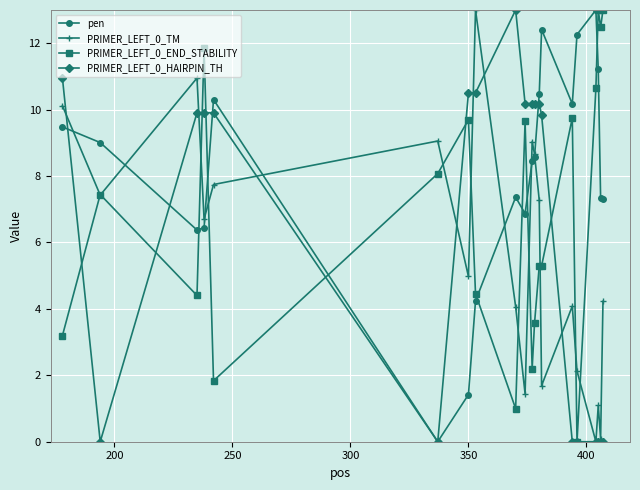

What is the greatest value displayed?

13.0